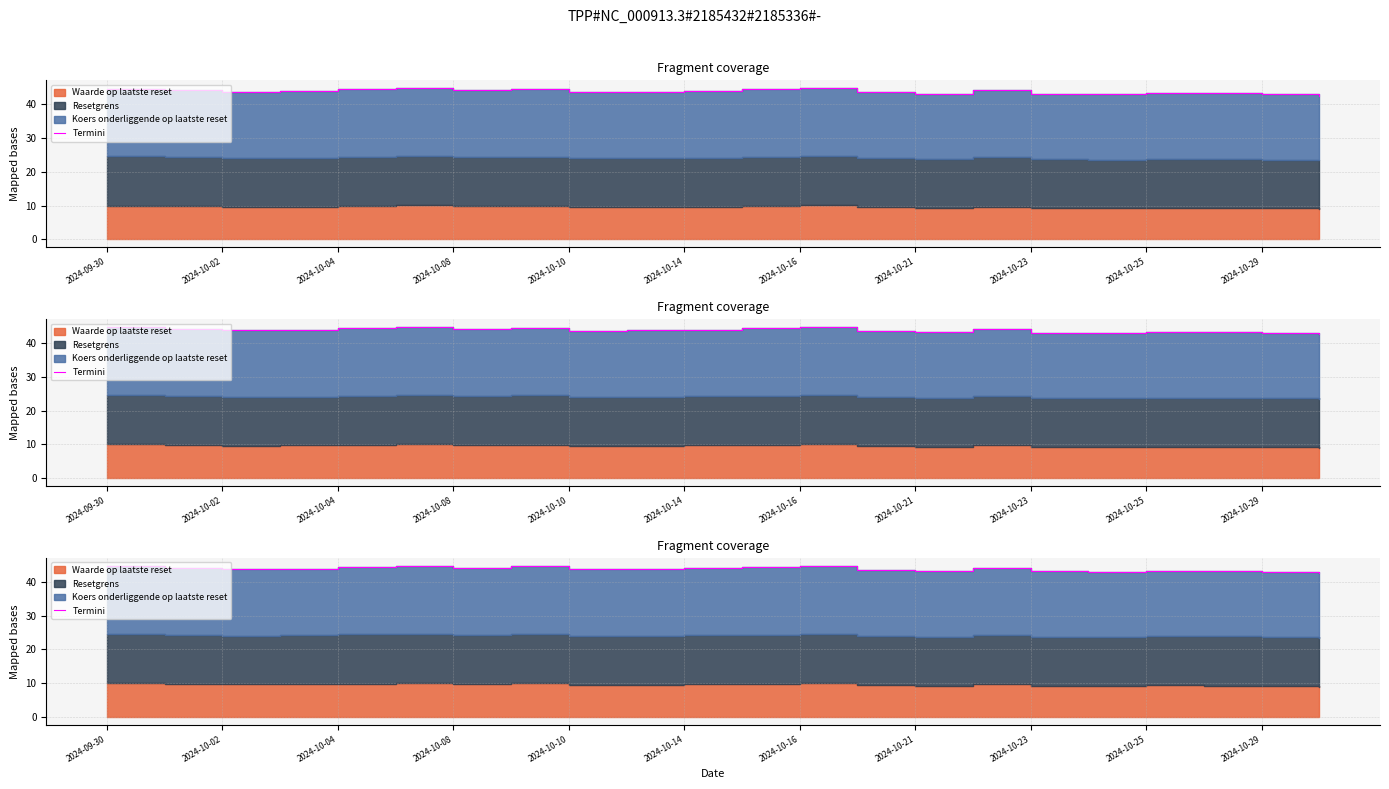

Is it true that the value at 2024-10-02 is 44.2?

True